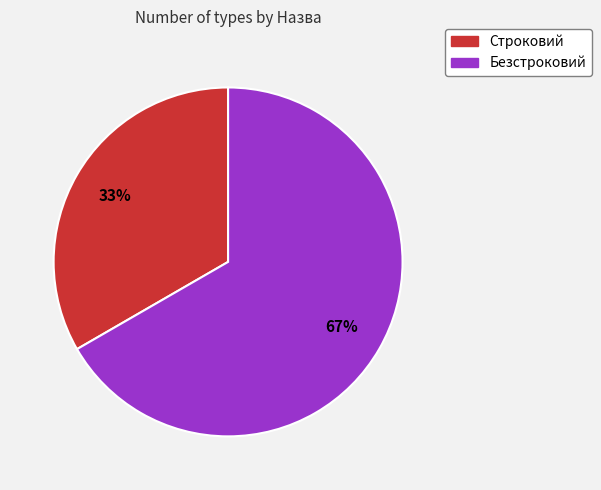

Which slice is the largest?

Безстроковий